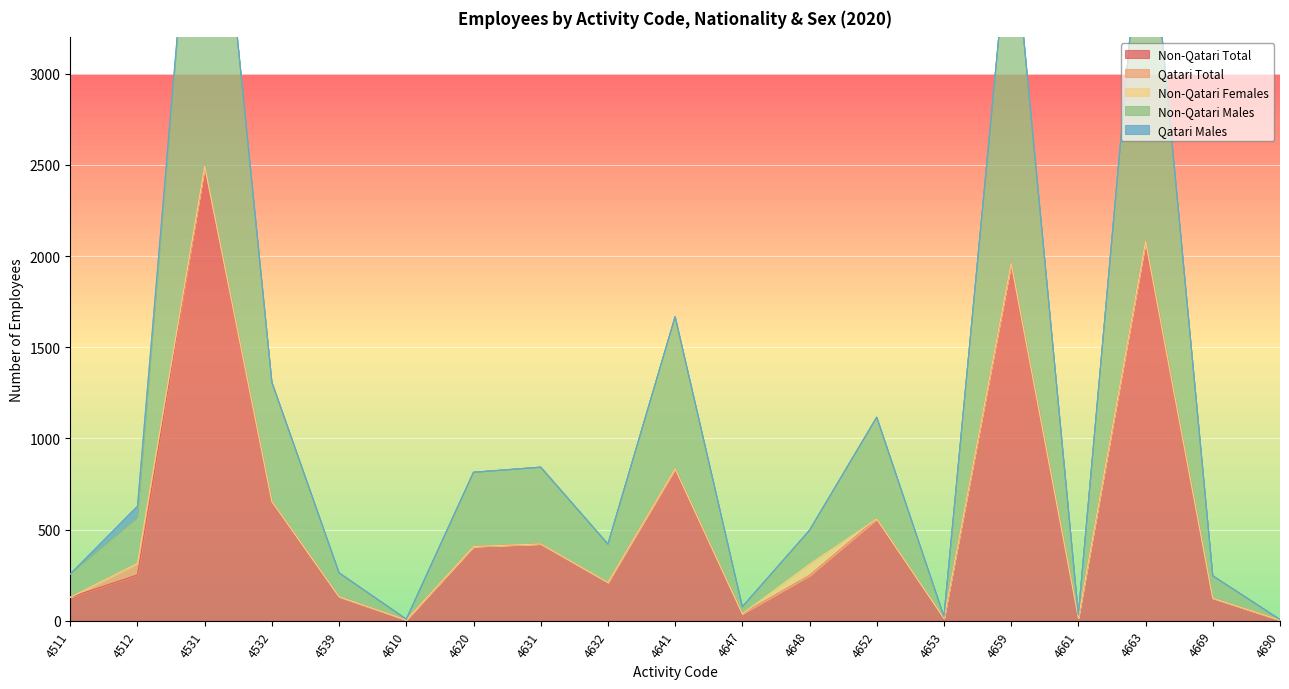

What is the value of the Non-Qatari Total point at the 12th from the left?

248